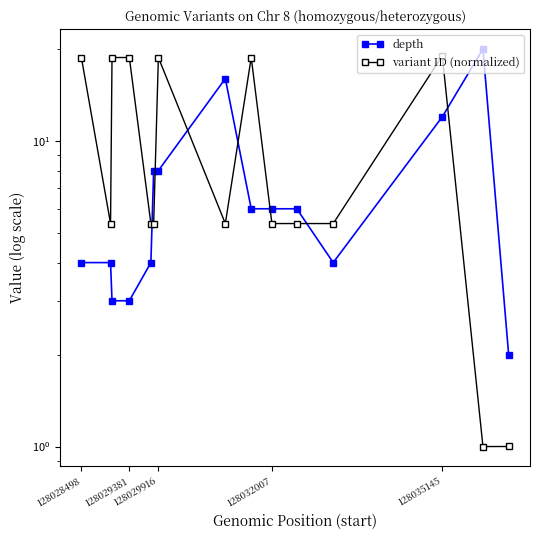

What is the value of the variant ID (normalized) point at the 14th from the left?

1.0